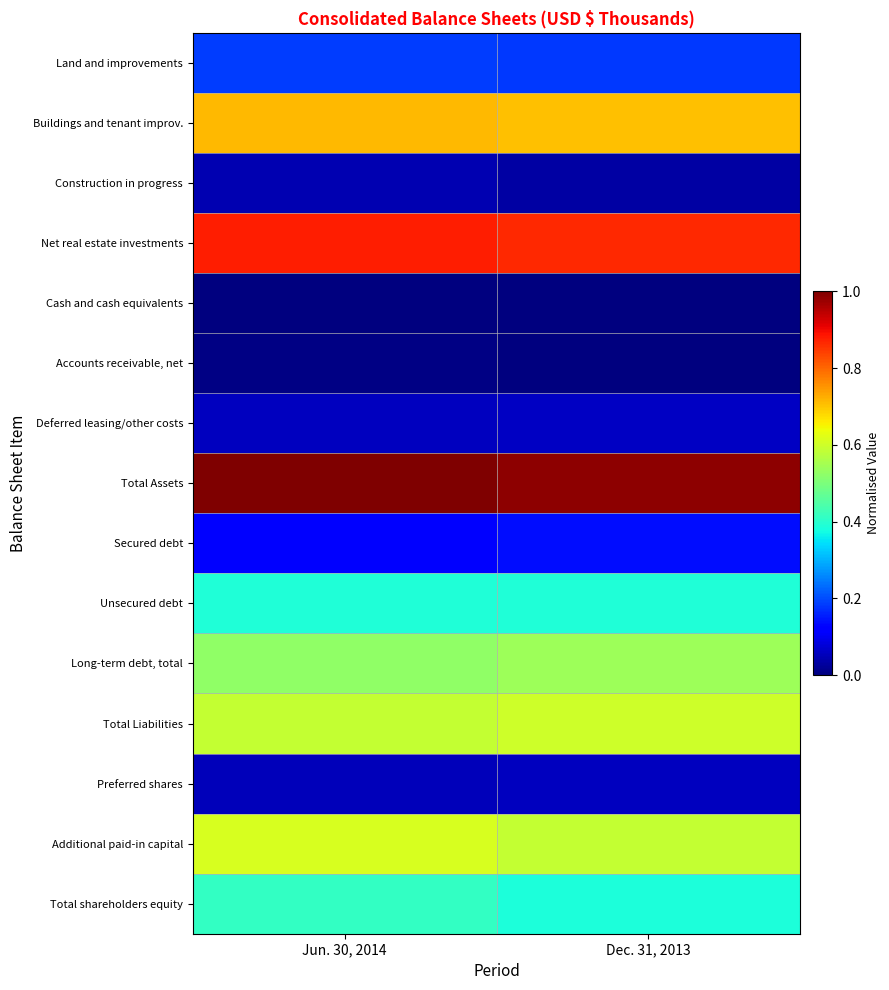

At Dec. 31, 2013, list the series in order from smallest to largest.

Cash and cash equivalents, Accounts receivable, net, Construction in progress, Preferred shares, Deferred leasing/other costs, Secured debt, Land and improvements, Total shareholders equity, Unsecured debt, Long-term debt, total, Additional paid-in capital, Total Liabilities, Buildings and tenant improv., Net real estate investments, Total Assets